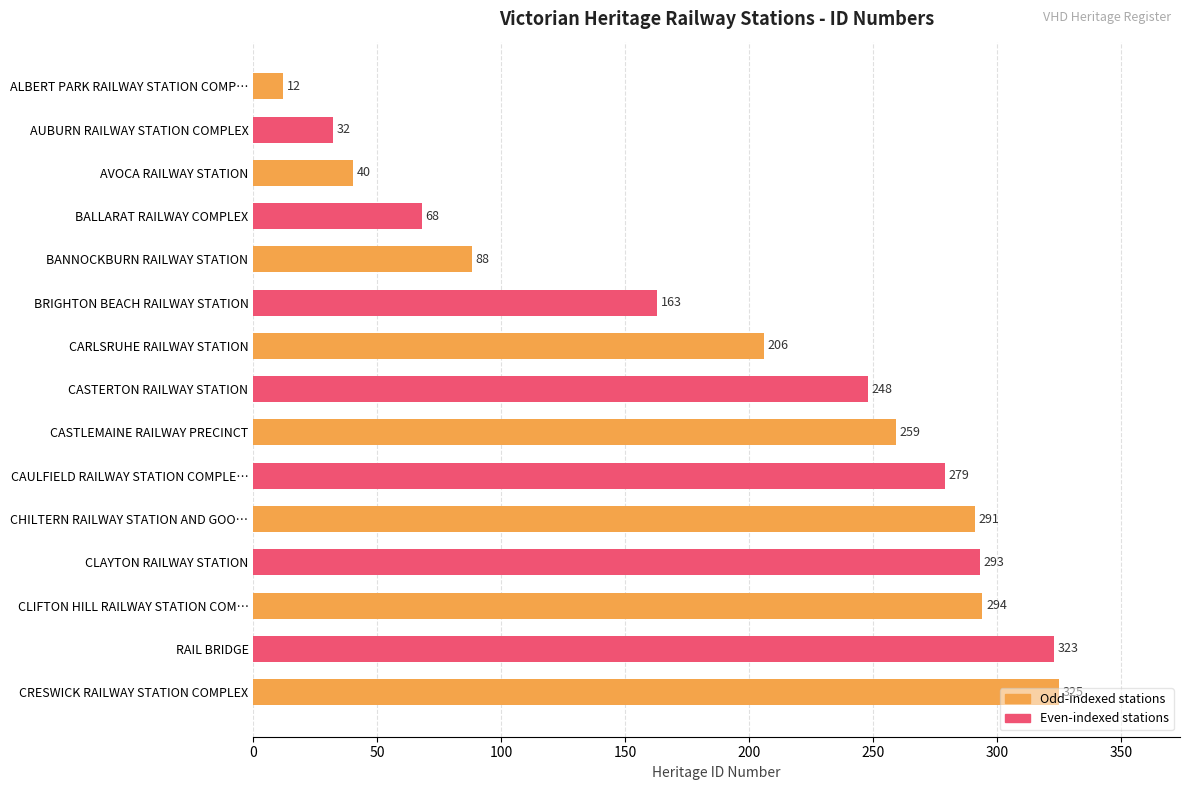

Where is the data nearest to the value 168?

BRIGHTON BEACH RAILWAY STATION